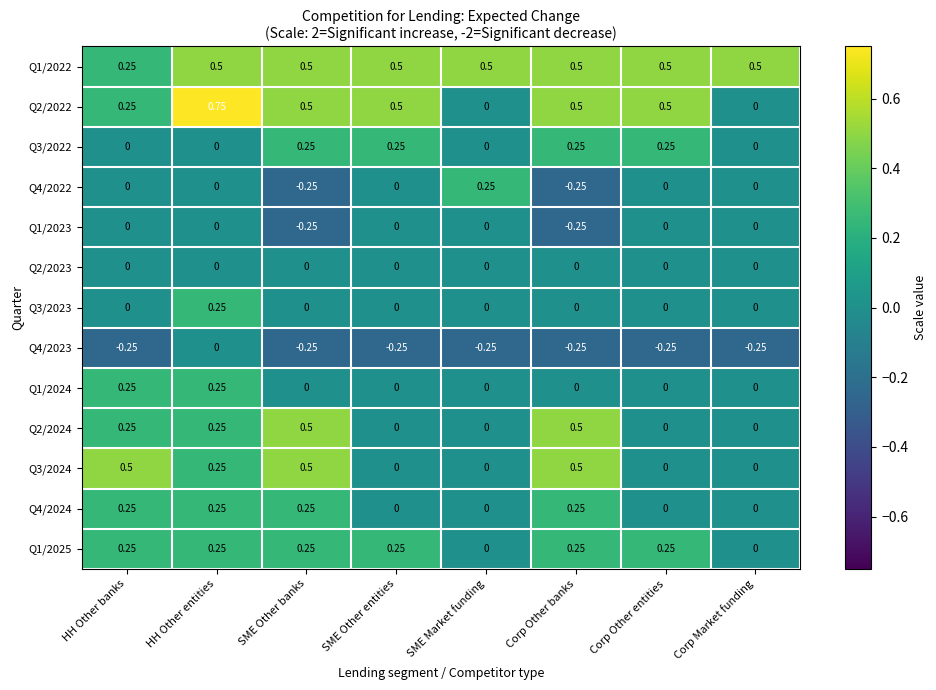

At which category is the sum across all series the highest?

HH Other entities